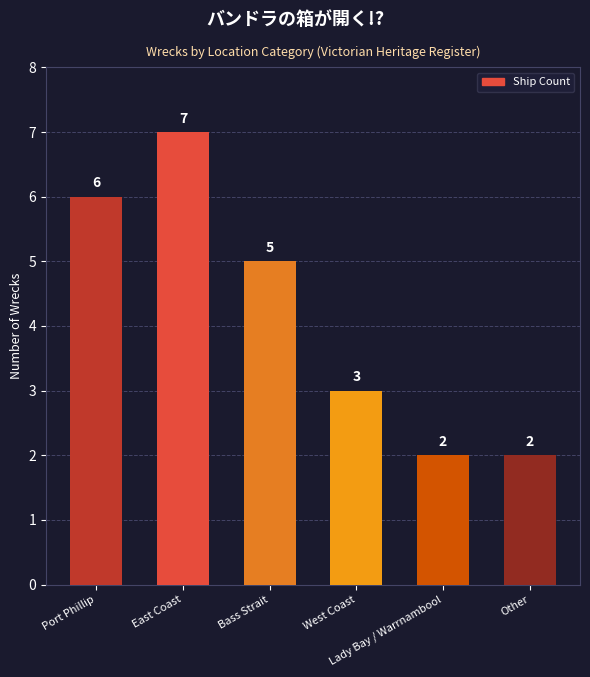

What is the value of the 5th bar from the left?

2